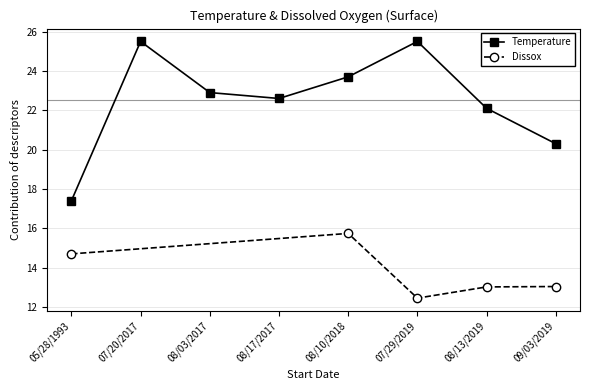

At which category does the chart reach its peak across all series?

07/20/2017